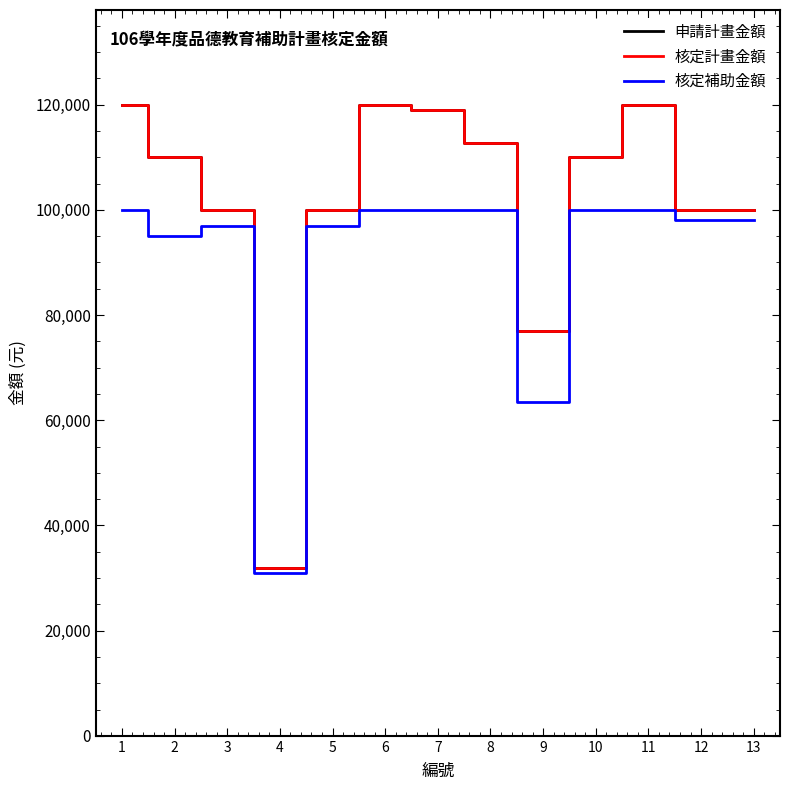

List the labels in order of 核定補助金額 value, largest first.

1, 6, 7, 8, 10, 11, 12, 13, 3, 5, 2, 9, 4